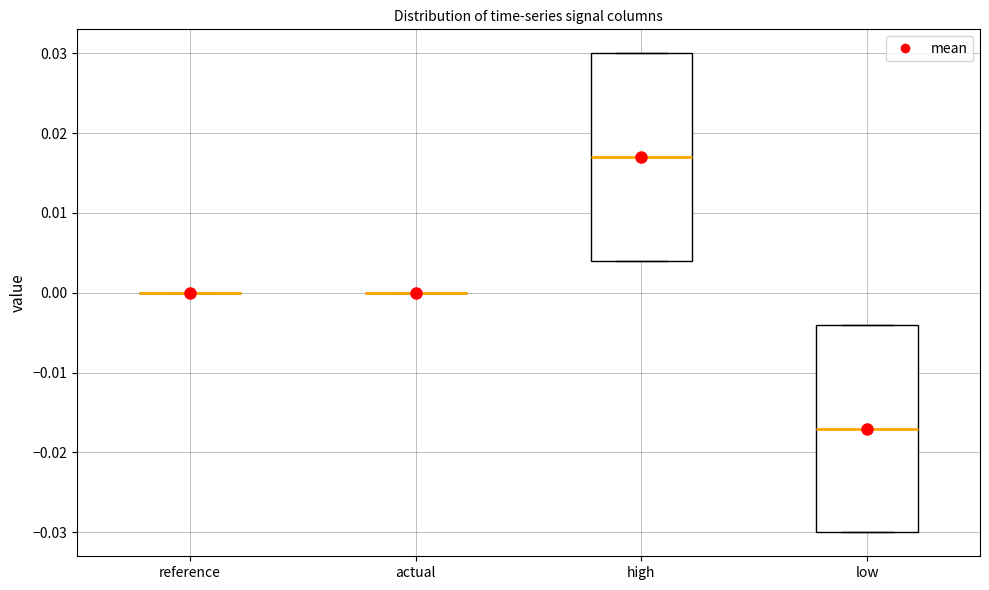

Reading left to right, read every box against the y-axis: the position of its median line, the range the box covers, and the ends of its whiskers. The values are not printed on the chart, so give them approximately, as read against the axis.

reference: box collapsed to a line at 0.000, whiskers 0.000 to 0.000
actual: box collapsed to a line at 0.000, whiskers 0.000 to 0.000
high: median 0.017, box 0.004 to 0.030, whiskers 0.004 to 0.030
low: median -0.017, box -0.030 to -0.004, whiskers -0.030 to -0.004